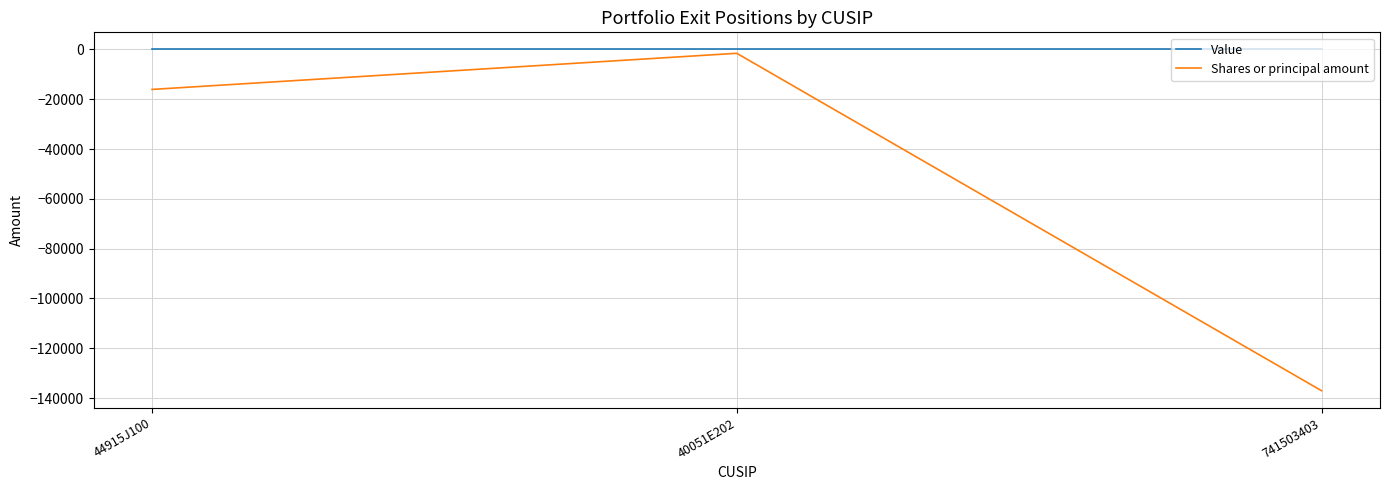

Is it true that Shares or principal amount equals -16070 at 44915J100?

True